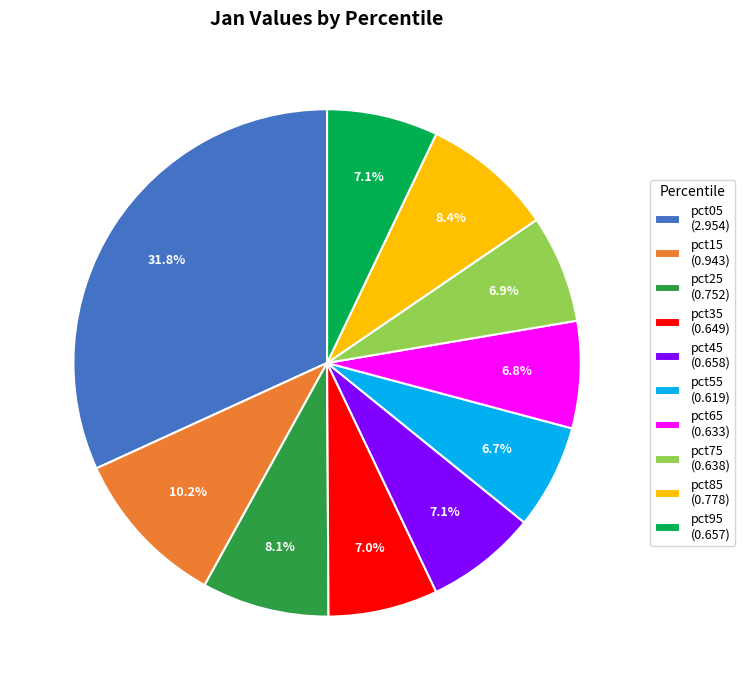

Do pct35 and pct15 together represent more than half of the pie?

No